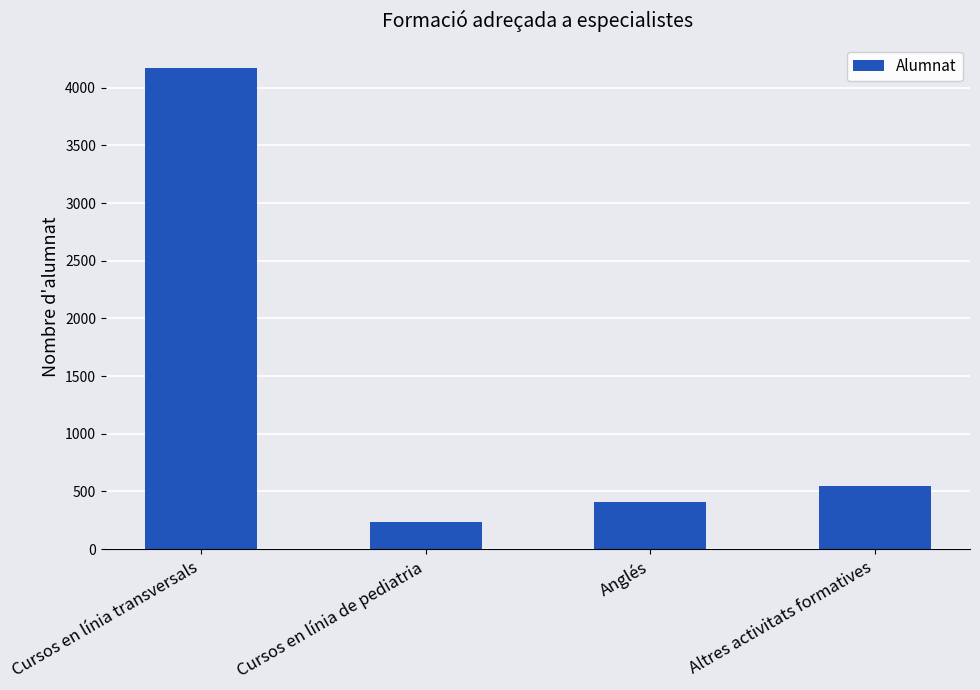

How many categories are shown in the chart?

4